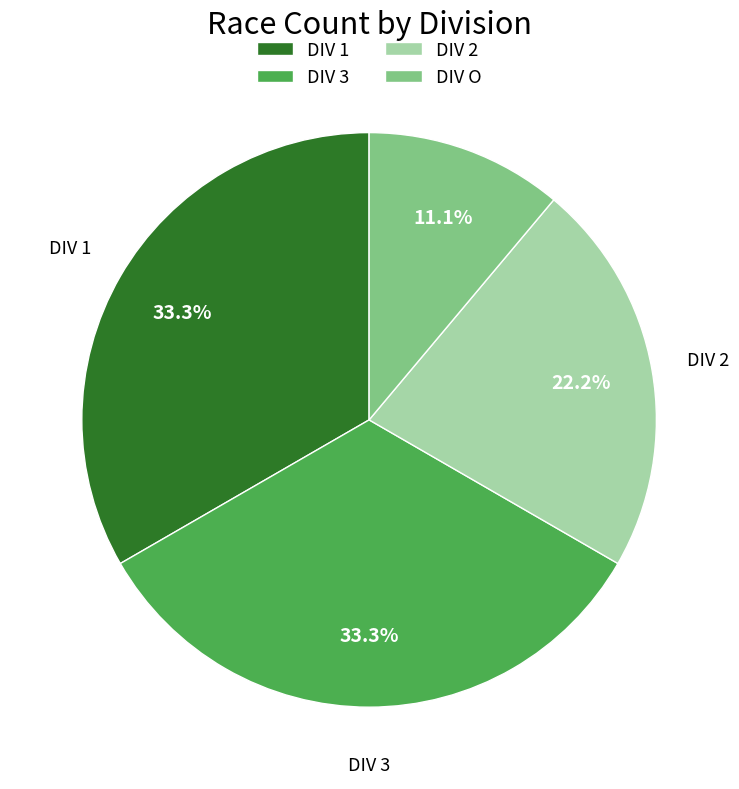

Is the sum of DIV 1 and DIV 3 greater than half?

Yes